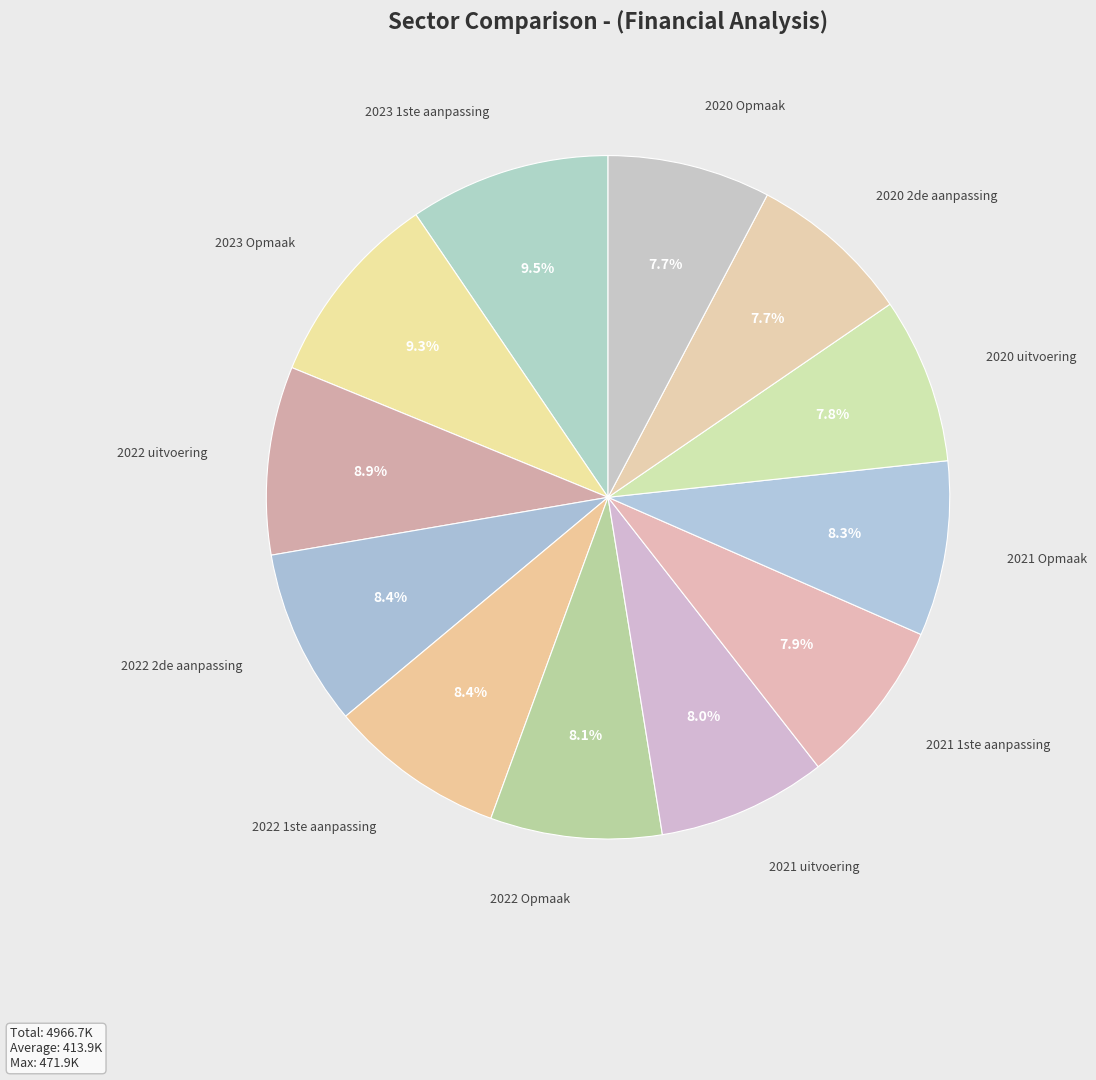

To the nearest percent, what is the difference between the 2021 Opmaak and 2023 Opmaak slice percentages?

1%